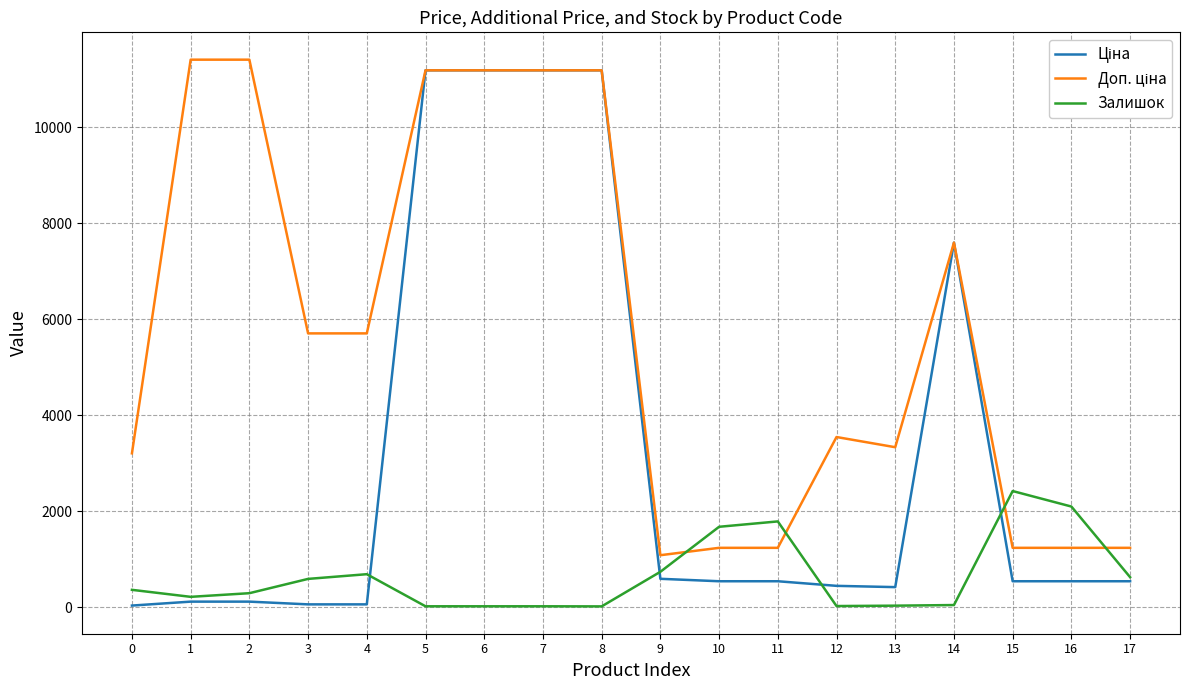

How many lines are shown in the chart?

3